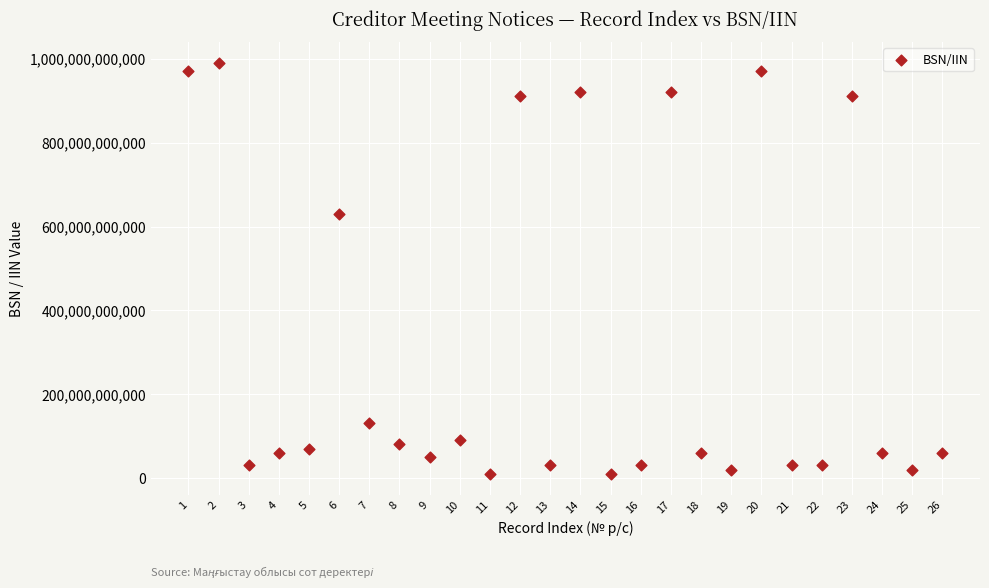

What is the range of Y values (max minus min)?

980700000838